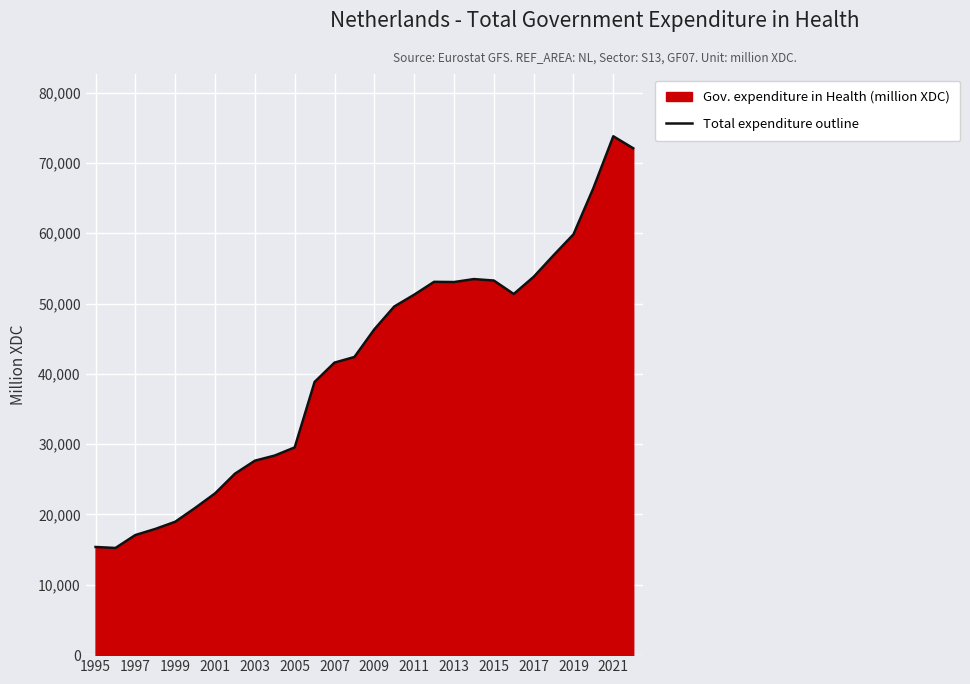

True or false: the data shows 73782 at 2021.

True